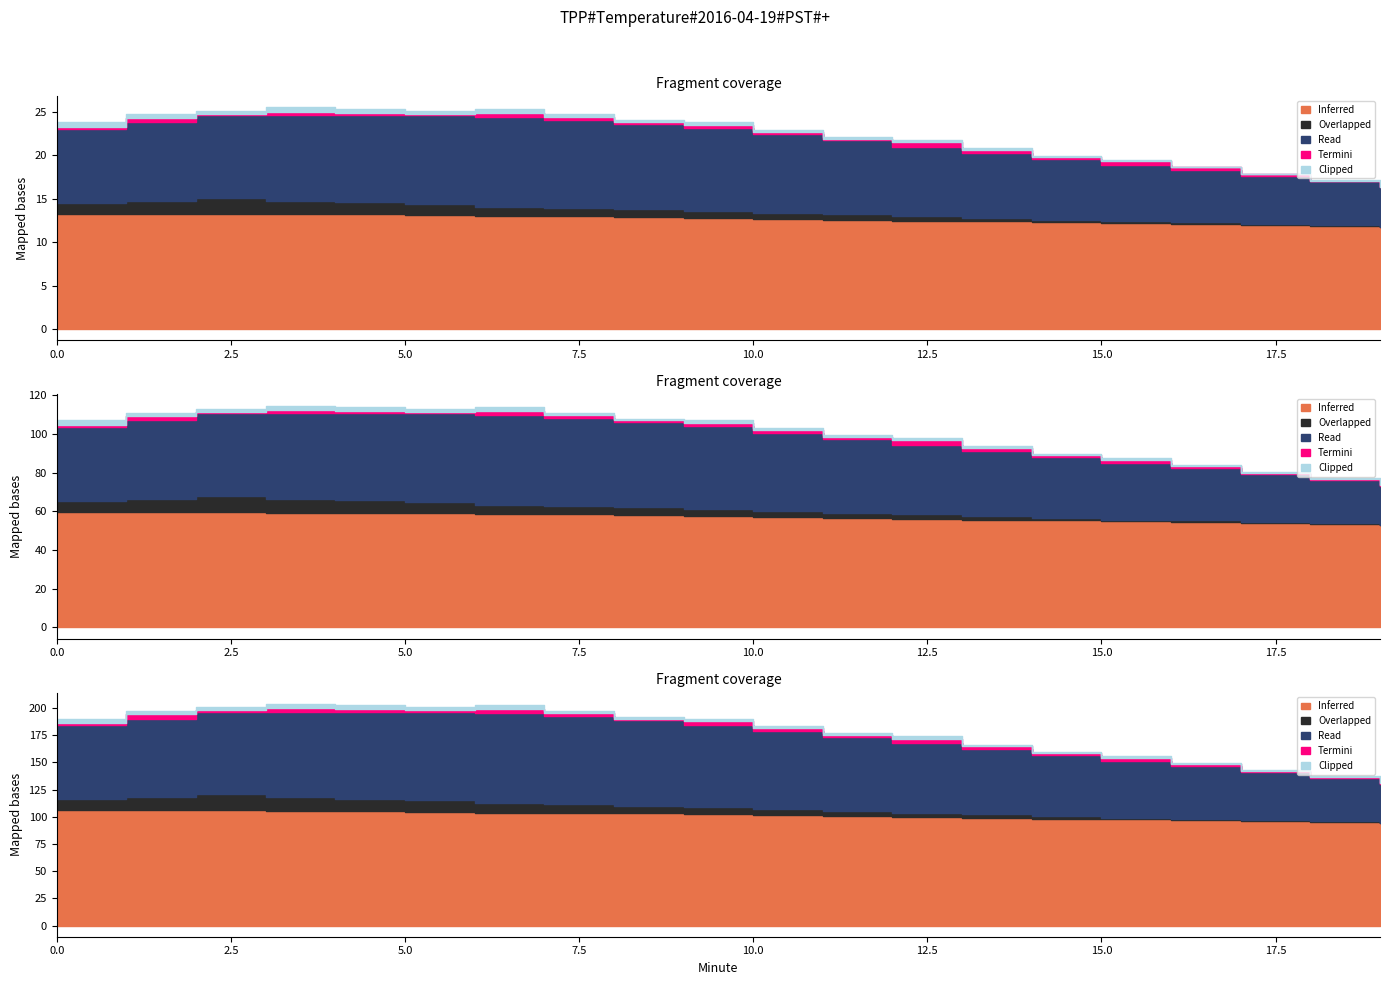

Which has a higher value, 12 or 19?

12